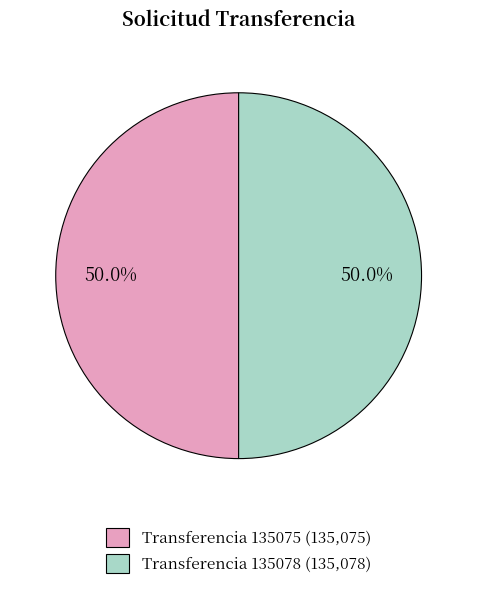

Approximately how many times larger is the value at Transferencia 135075 (135,075) compared to Transferencia 135078 (135,078)?

1.0